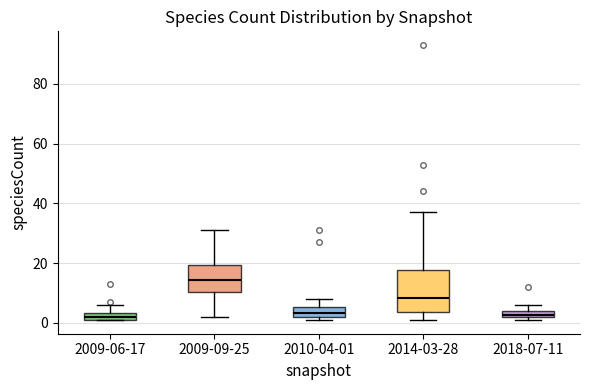

Comparing the boxes themselves (not the whiskers), which one is the tallest?

2014-03-28